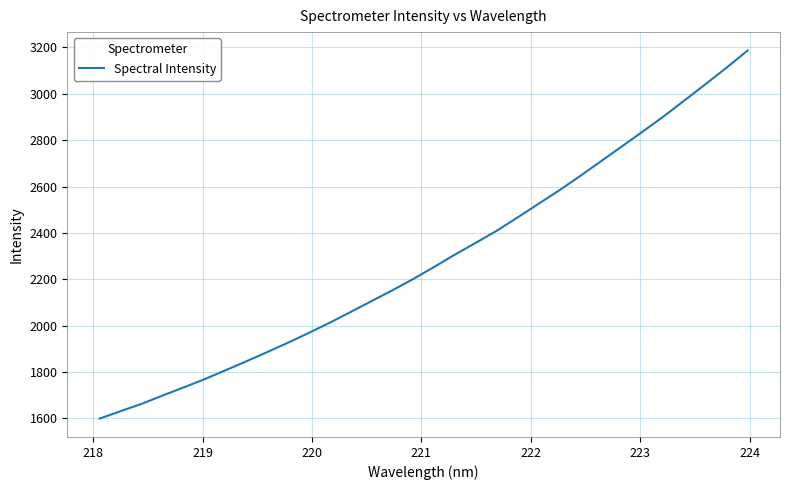

What is the difference between the maximum and minimum values?

1587.3